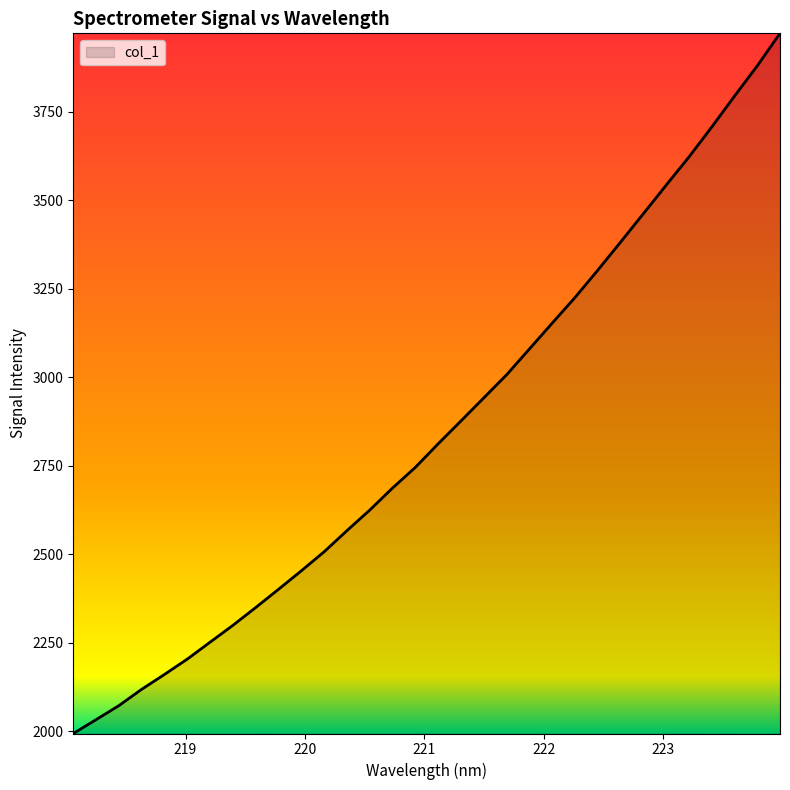

What is the greatest value displayed?

3971.5